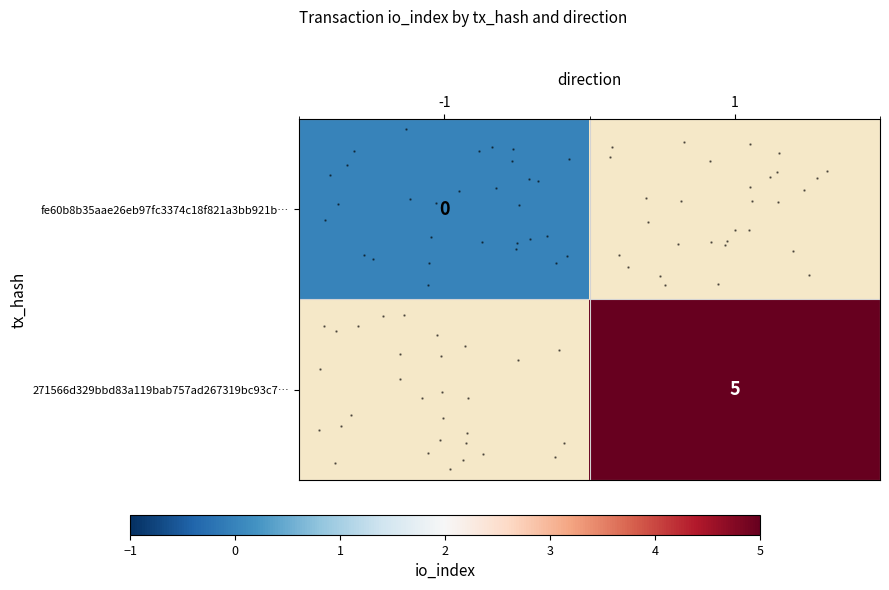

Rank the series by their maximum value, from lowest to highest.

fe60b8b35aae26eb97fc3374c18f821a3bb921b…, 271566d329bbd83a119bab757ad267319bc93c7…